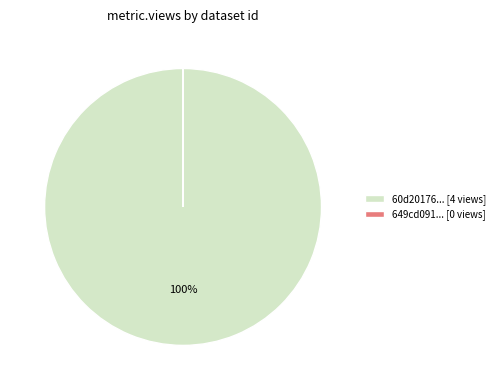

To the nearest percent, what percentage of the pie is 60d20176... [4 views]?

100%